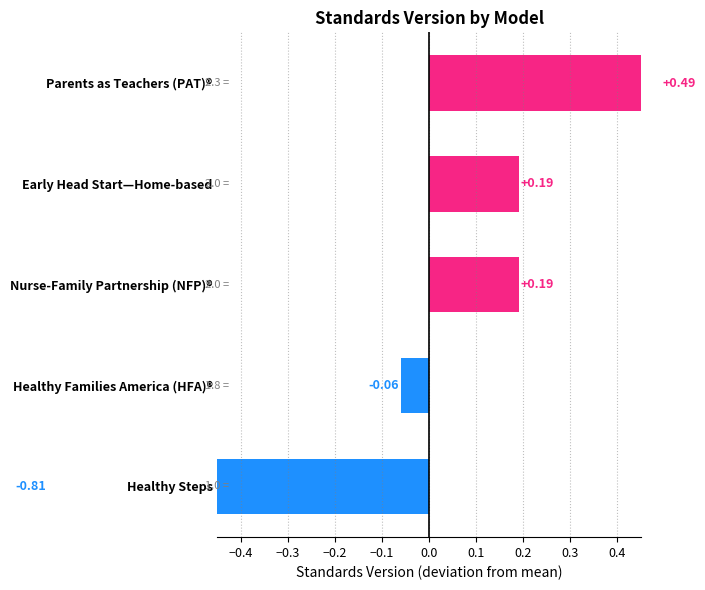

Does the chart contain stacked bars?

No